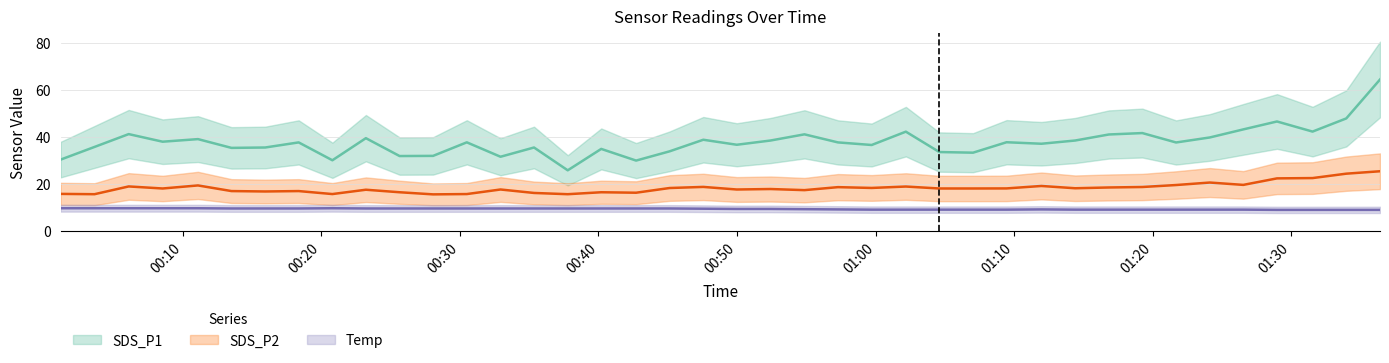

True or false: SDS_P2 has a value of 28.1 at 2023/02/05 01:19:15.

False